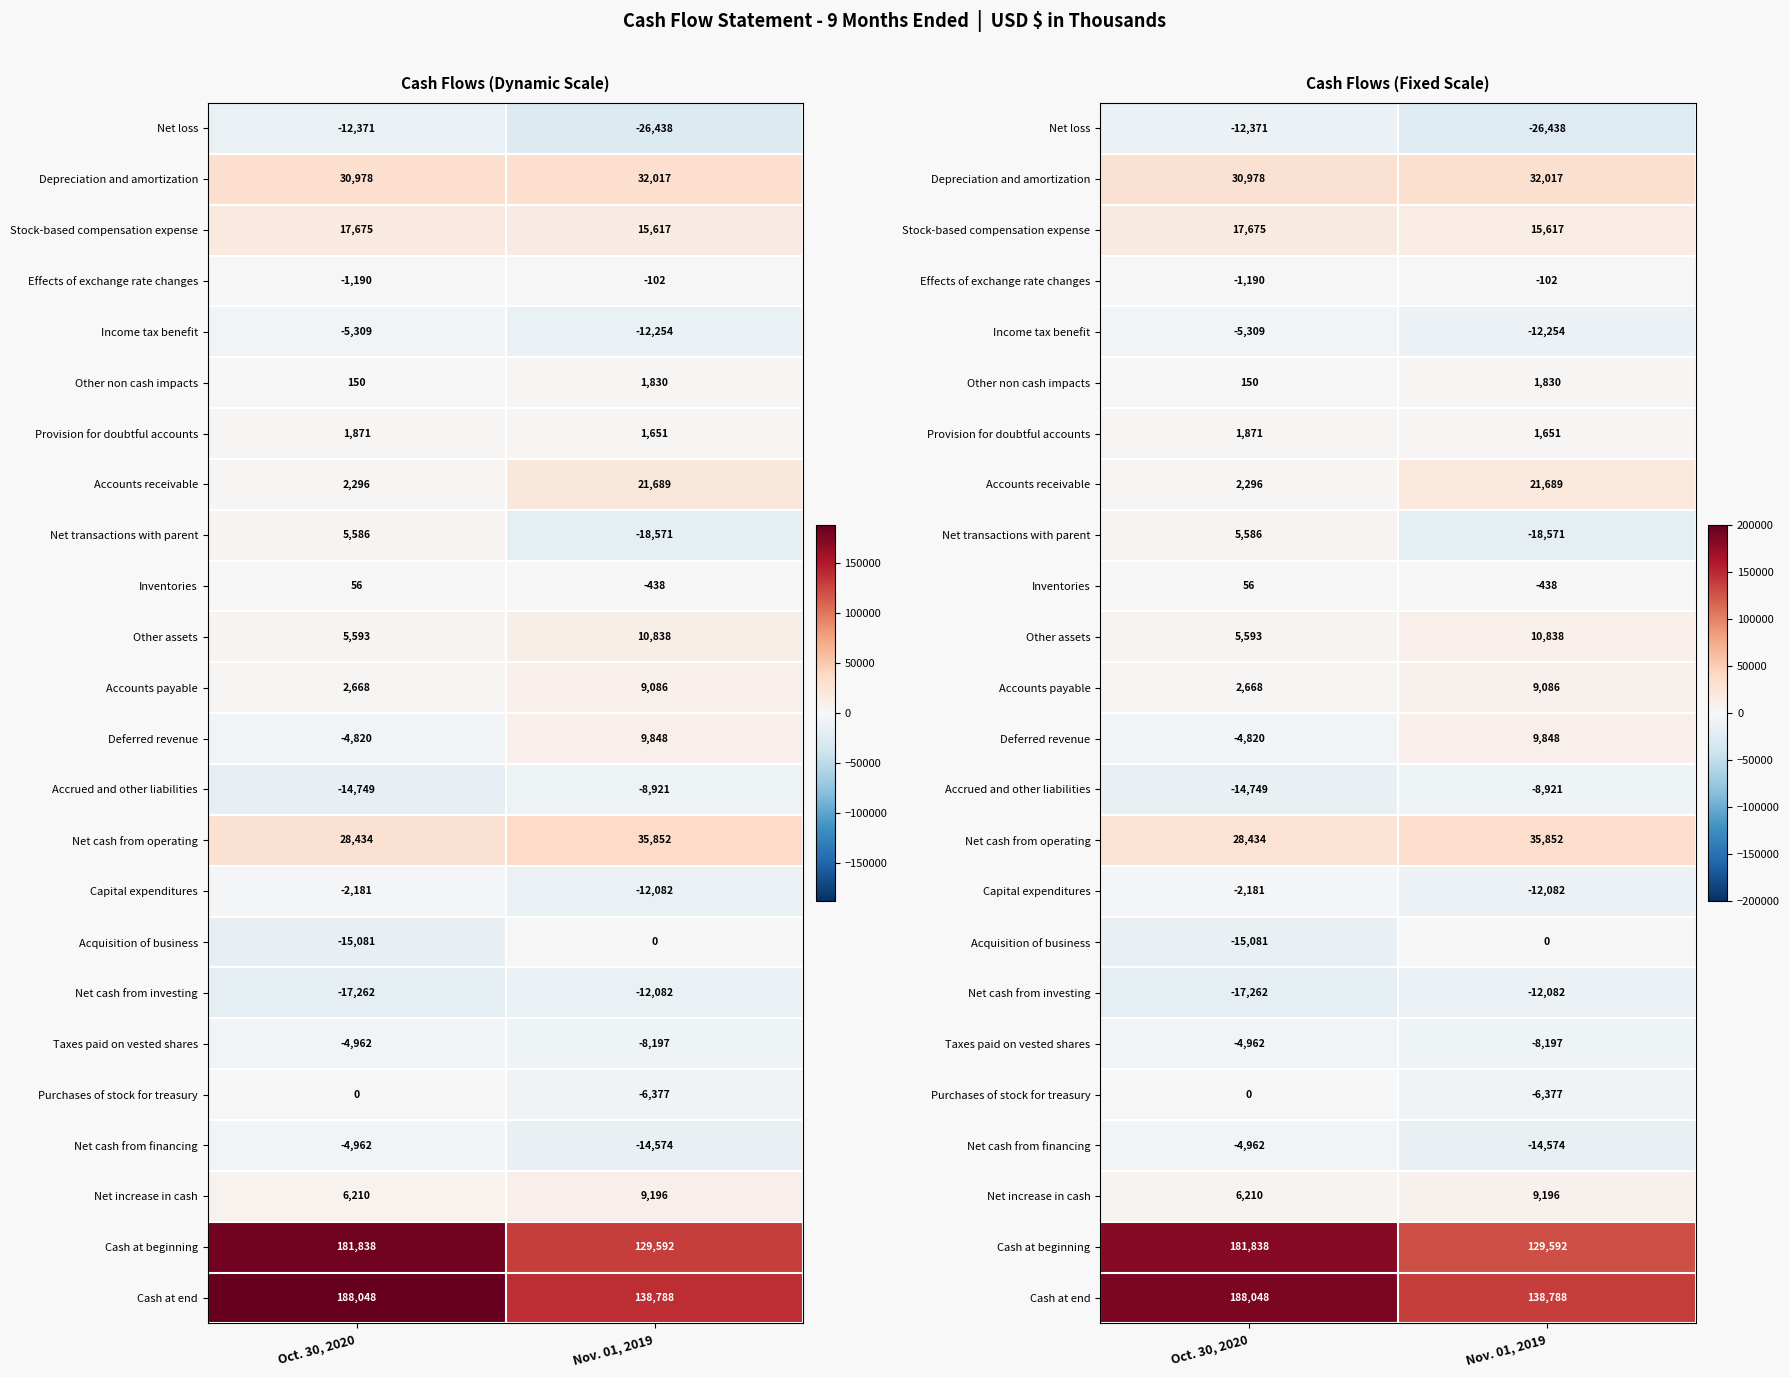

True or false: Cash at end has a value of 188048 at Oct. 30, 2020.

True